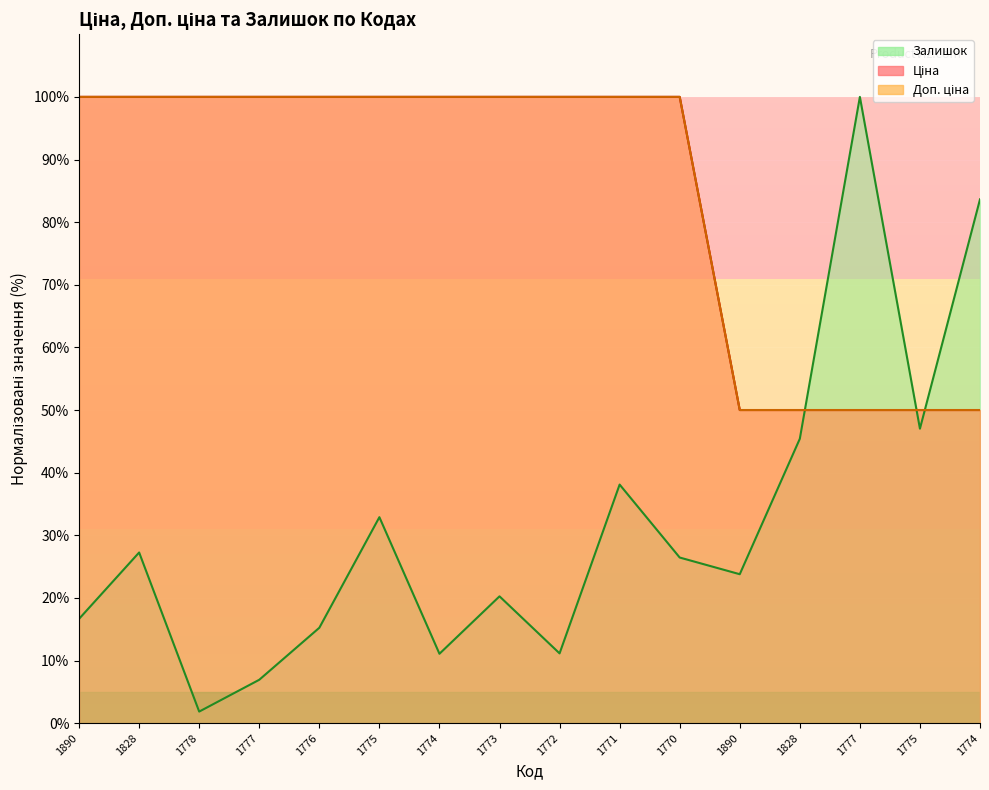

What is the difference between the maximum and minimum values in the Доп. ціна series?

50.0